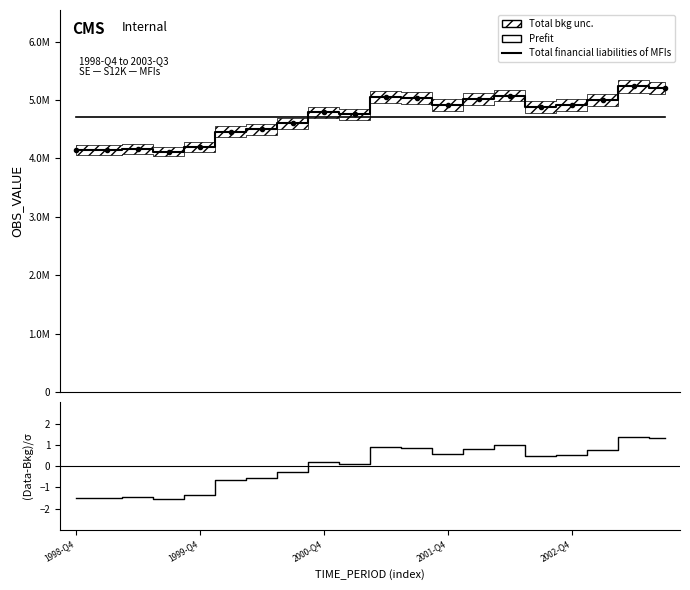

True or false: (Data-Bkg)/σ has more than 0 points higher than both neighbors.

True